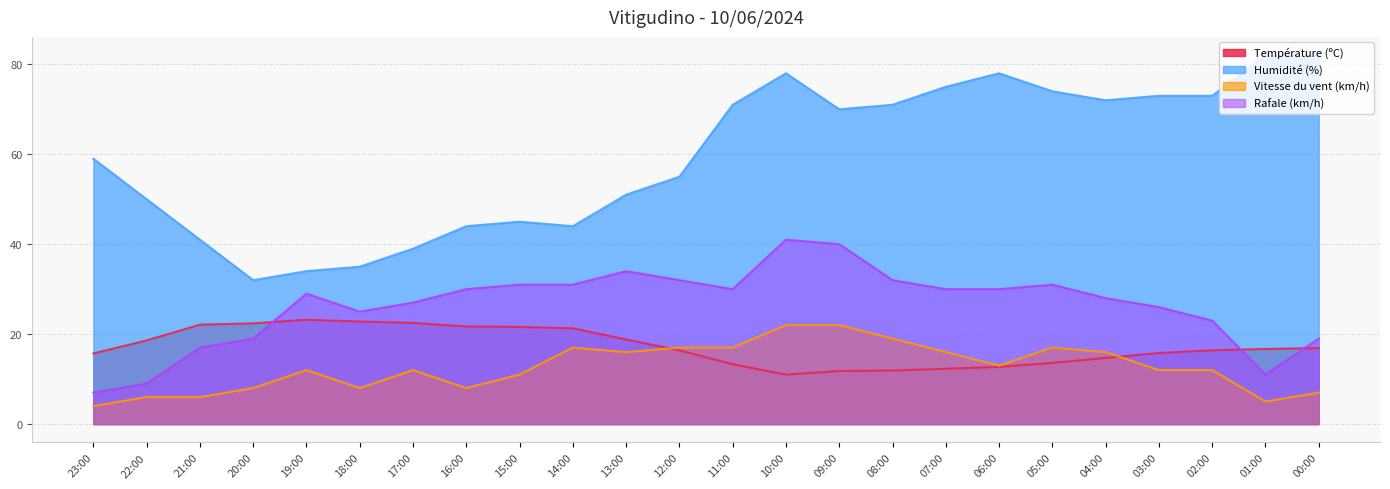

What are all the series names shown in the legend?

Température (ºC), Humidité (%), Vitesse du vent (km/h), Rafale (km/h)